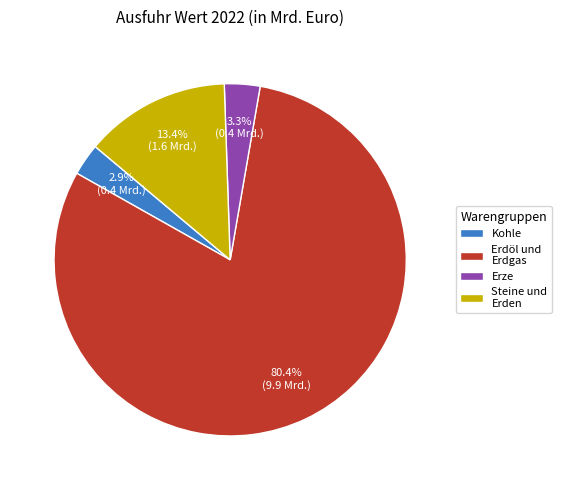

Is the sum of Erze and Steine und Erden greater than half?

No